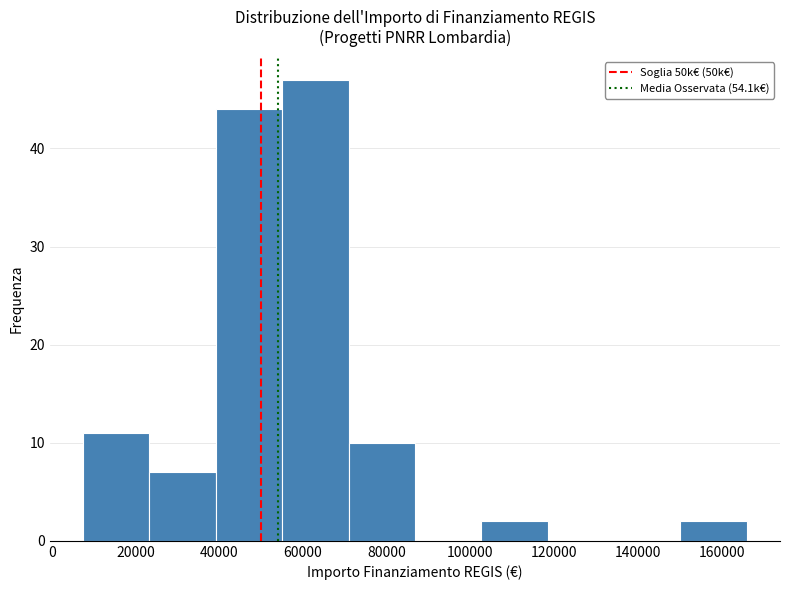

Reading left to right, list every bar in this chart as the range it spans on the x-axis followed by its height. Neither the bar edges nor the heights are printed on the chart, so give them approximately, as read against the axes.

8000 to 24000: 11
24000 to 40000: 7
40000 to 56000: 44
56000 to 70000: 47
70000 to 86000: 10
86000 to 102000: 0
102000 to 118000: 2
118000 to 134000: 0
134000 to 150000: 0
150000 to 166000: 2